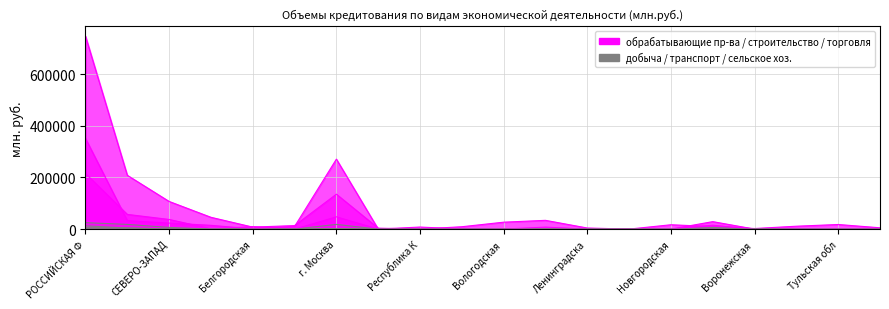

Where is the first local maximum for обрабатывающие производства?

г. Москва